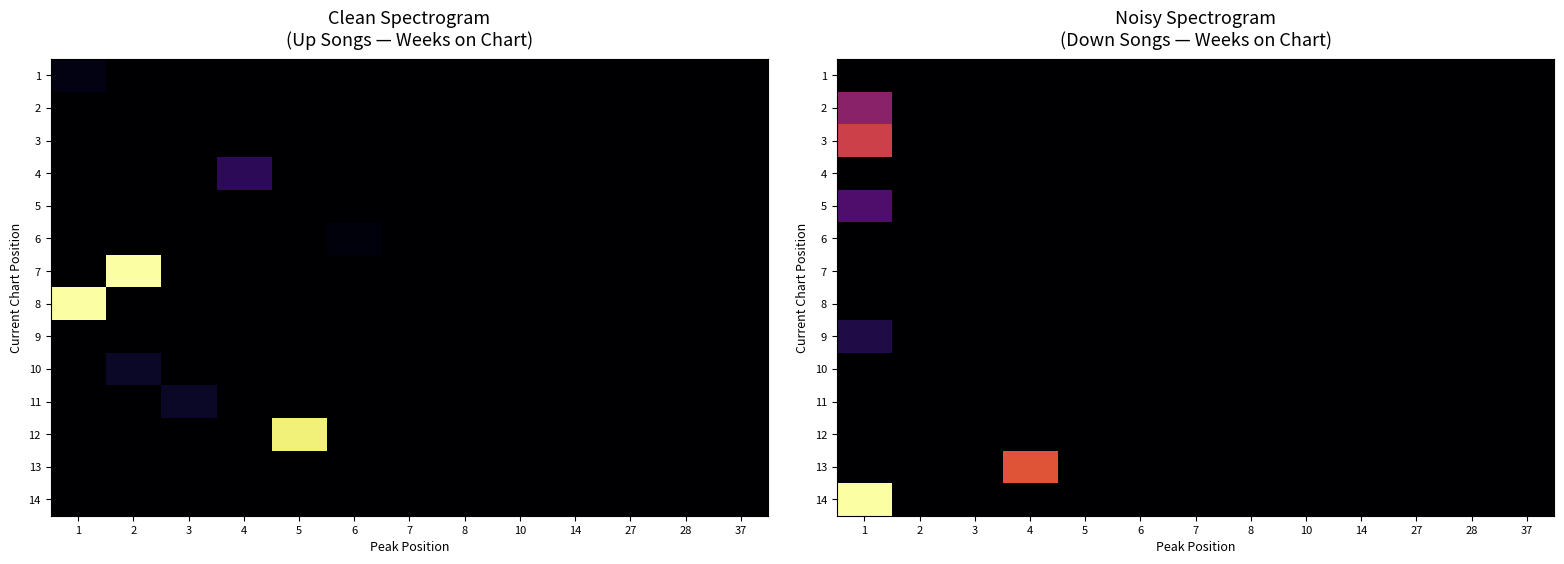

The 3 series shows 0 at 28. True or false?

True